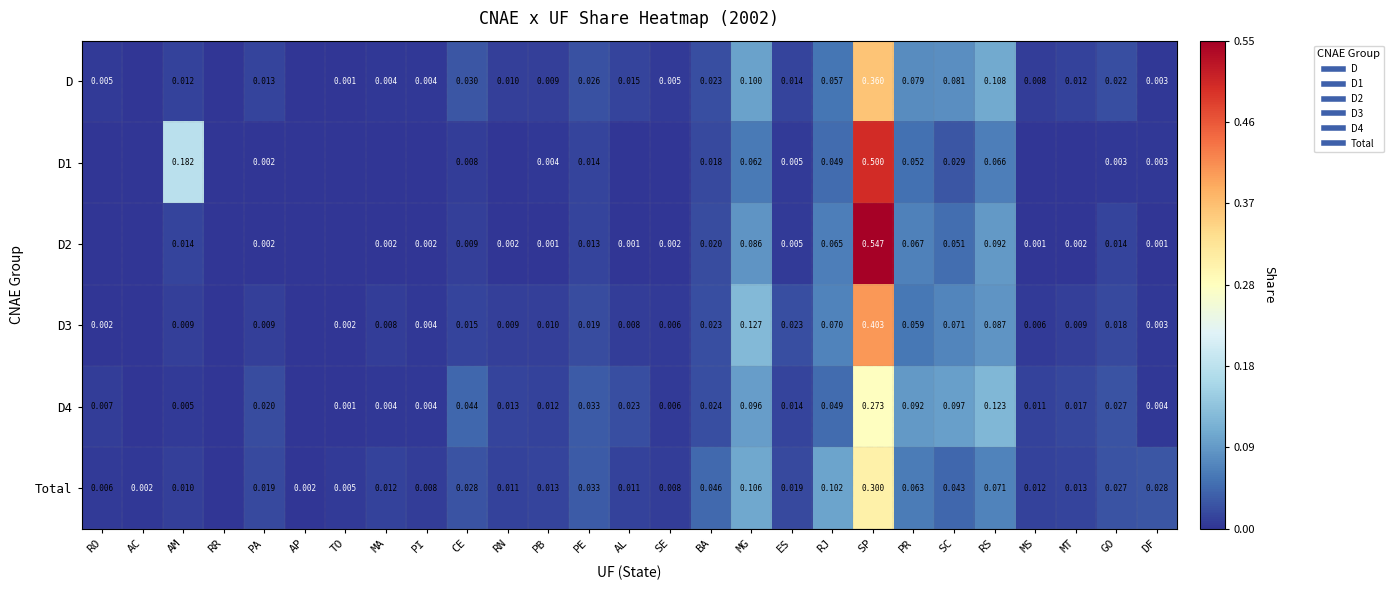

Which series has the largest total across all categories?

D